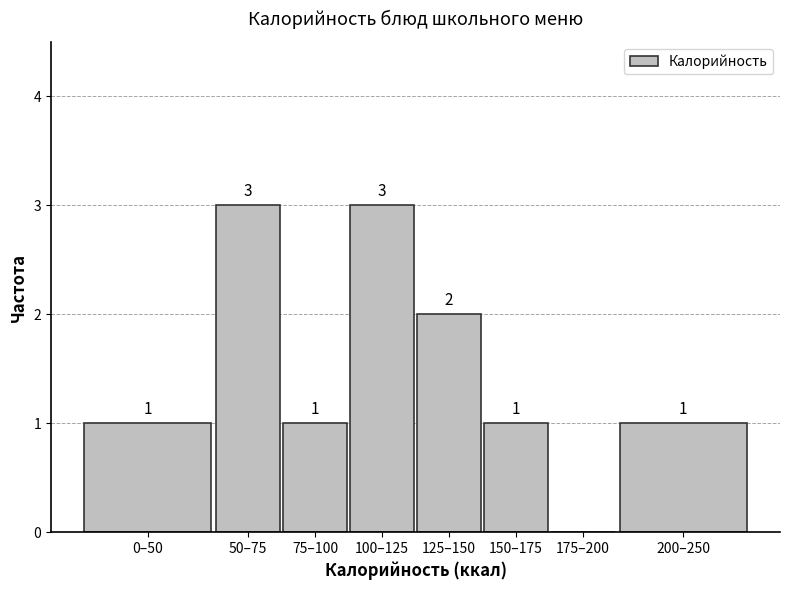

Reading left to right, transcribe all the data shown in this chart.

0–50=1	50–75=3	75–100=1	100–125=3	125–150=2	150–175=1	175–200=0	200–250=1